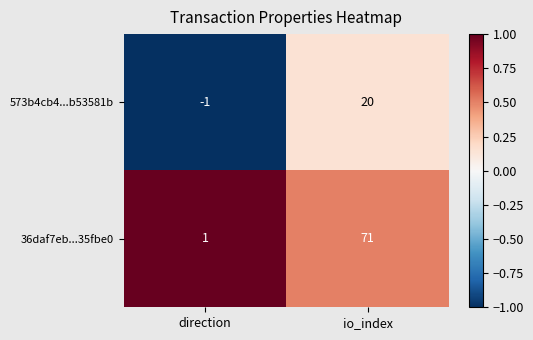

Reading right to left, list all the values displayed in this chart.

573b4cb4...b53581b: io_index=20	direction=-1
36daf7eb...35fbe0: io_index=71	direction=1